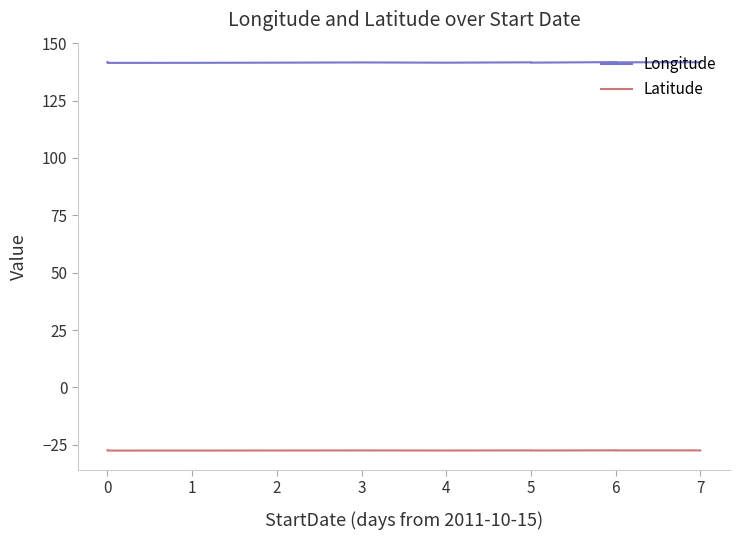

True or false: Latitude and Longitude cross at least once.

False